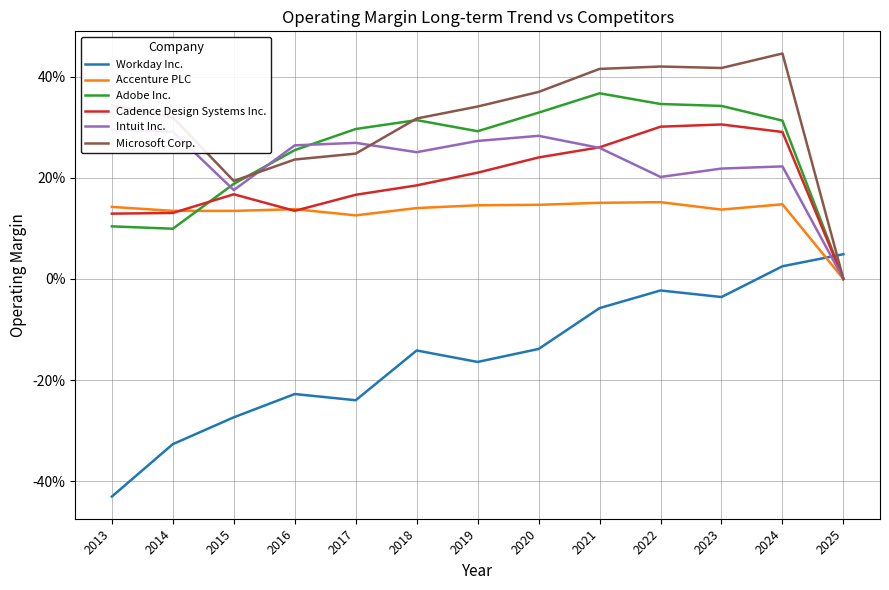

Which label corresponds to the smallest value in the chart?

2013